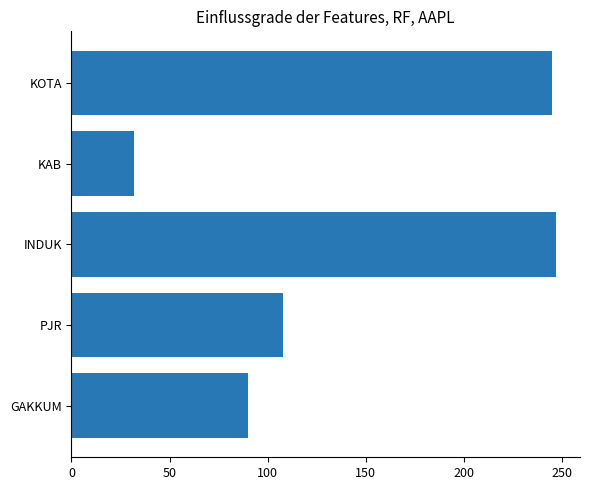

Reading top to bottom, what are all the values shown in this chart?

KOTA=245	KAB=32	INDUK=247	PJR=108	GAKKUM=90